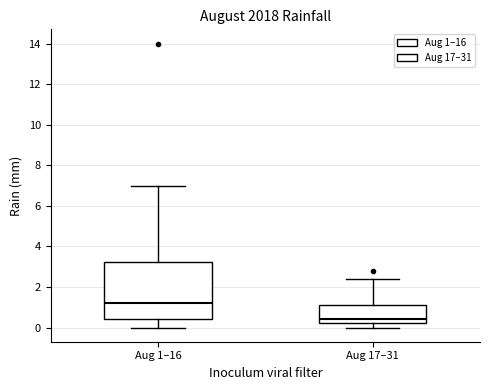

Reading left to right, read every box against the y-axis: the position of its median line, the range the box covers, and the ends of its whiskers. The values are not printed on the chart, so give them approximately, as read against the axis.

Aug 1–16: median 1.2, box 0.4 to 3.2, whiskers 0.0 to 7.0
Aug 17–31: median 0.4, box 0.2 to 1.2, whiskers 0.0 to 2.4